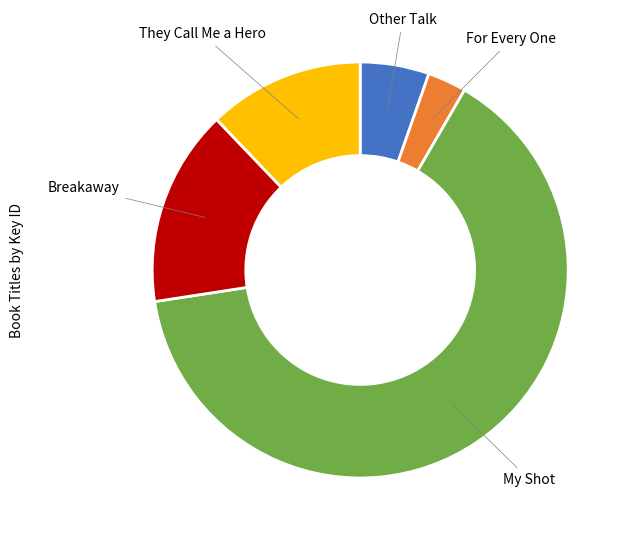

Is there a majority slice in this chart?

Yes